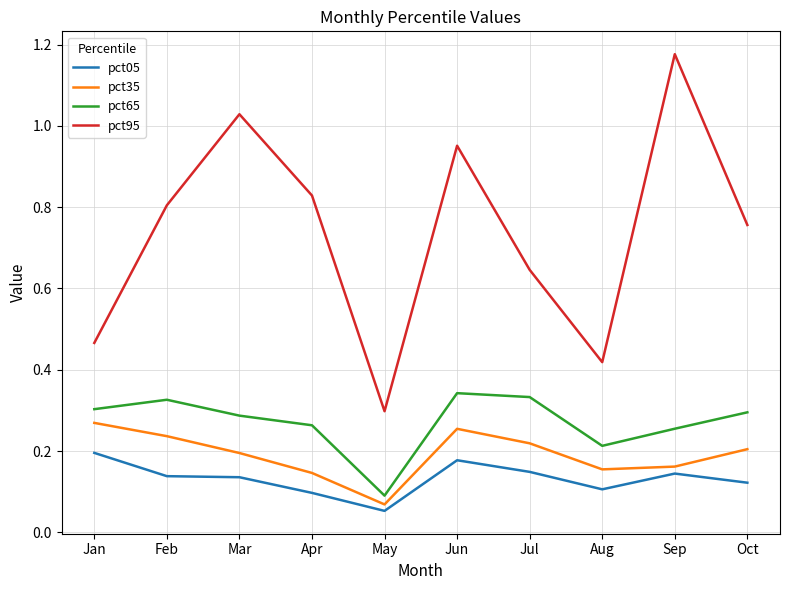

Where is pct05 nearest to the value 0?

May